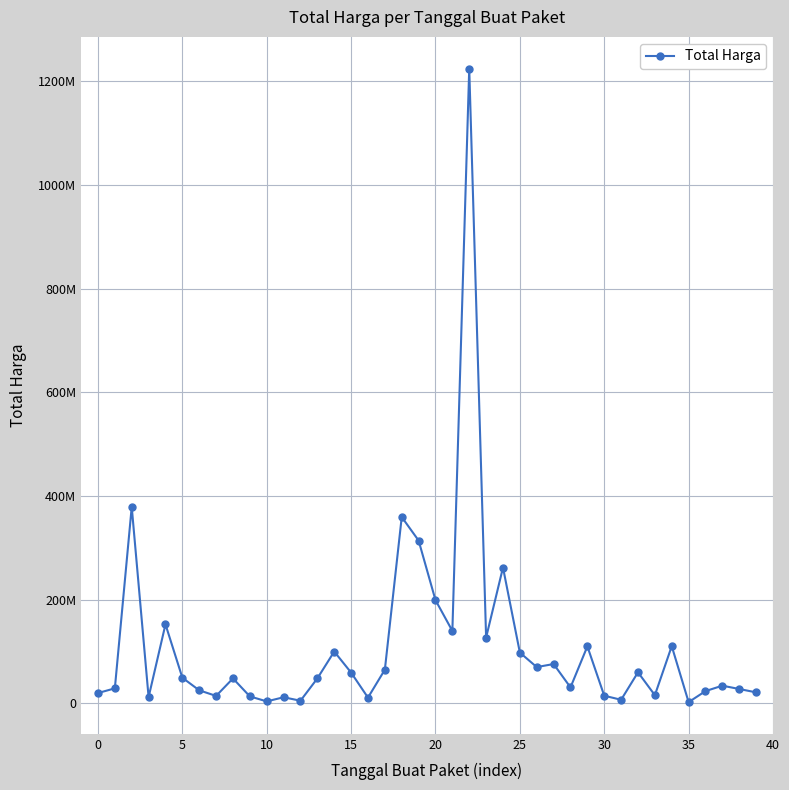

Does the chart display data point markers on the line(s)?

Yes